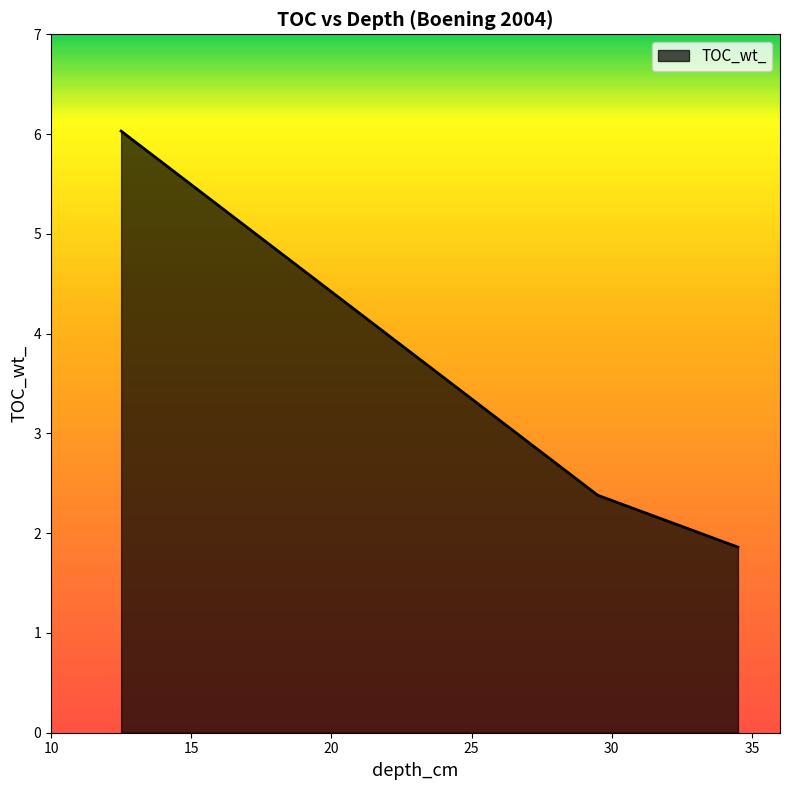

Count the number of categories in the chart.

3